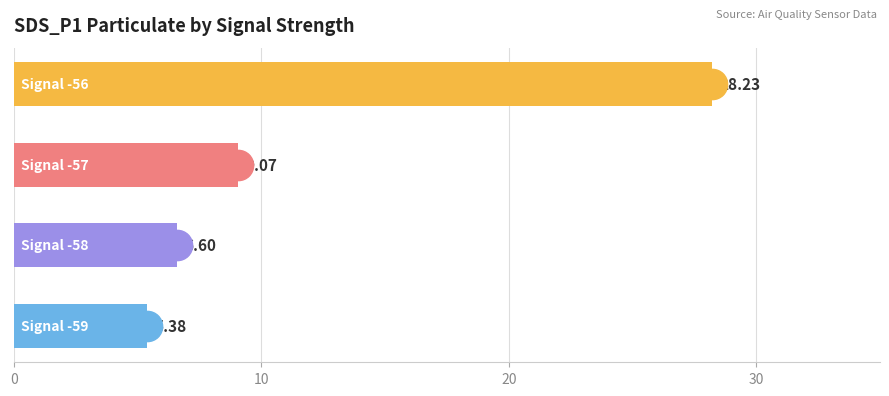

What is the difference between the second highest and minimum values?

3.7